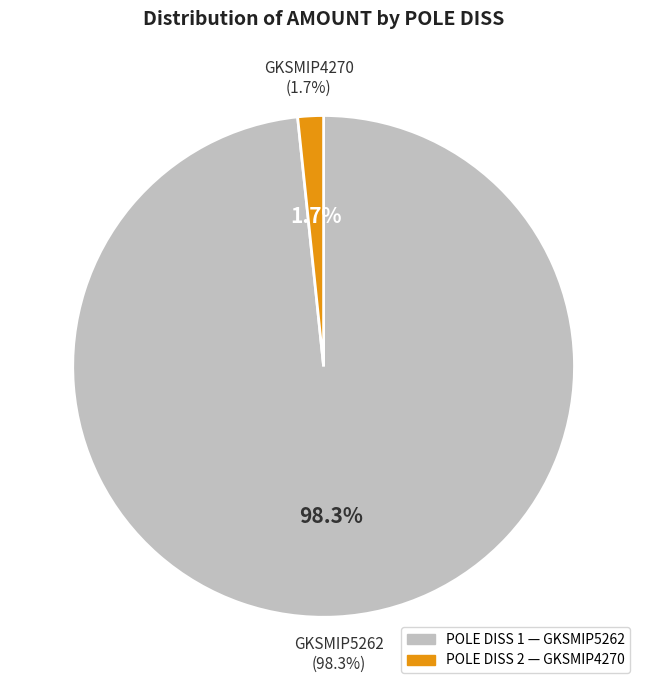

To the nearest percent, what percentage of the pie is 1?

98%